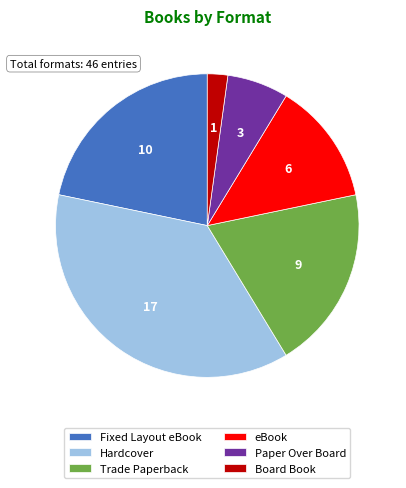

Rank the categories by value from highest to lowest.

Hardcover, Fixed Layout eBook, Trade Paperback, eBook, Paper Over Board, Board Book